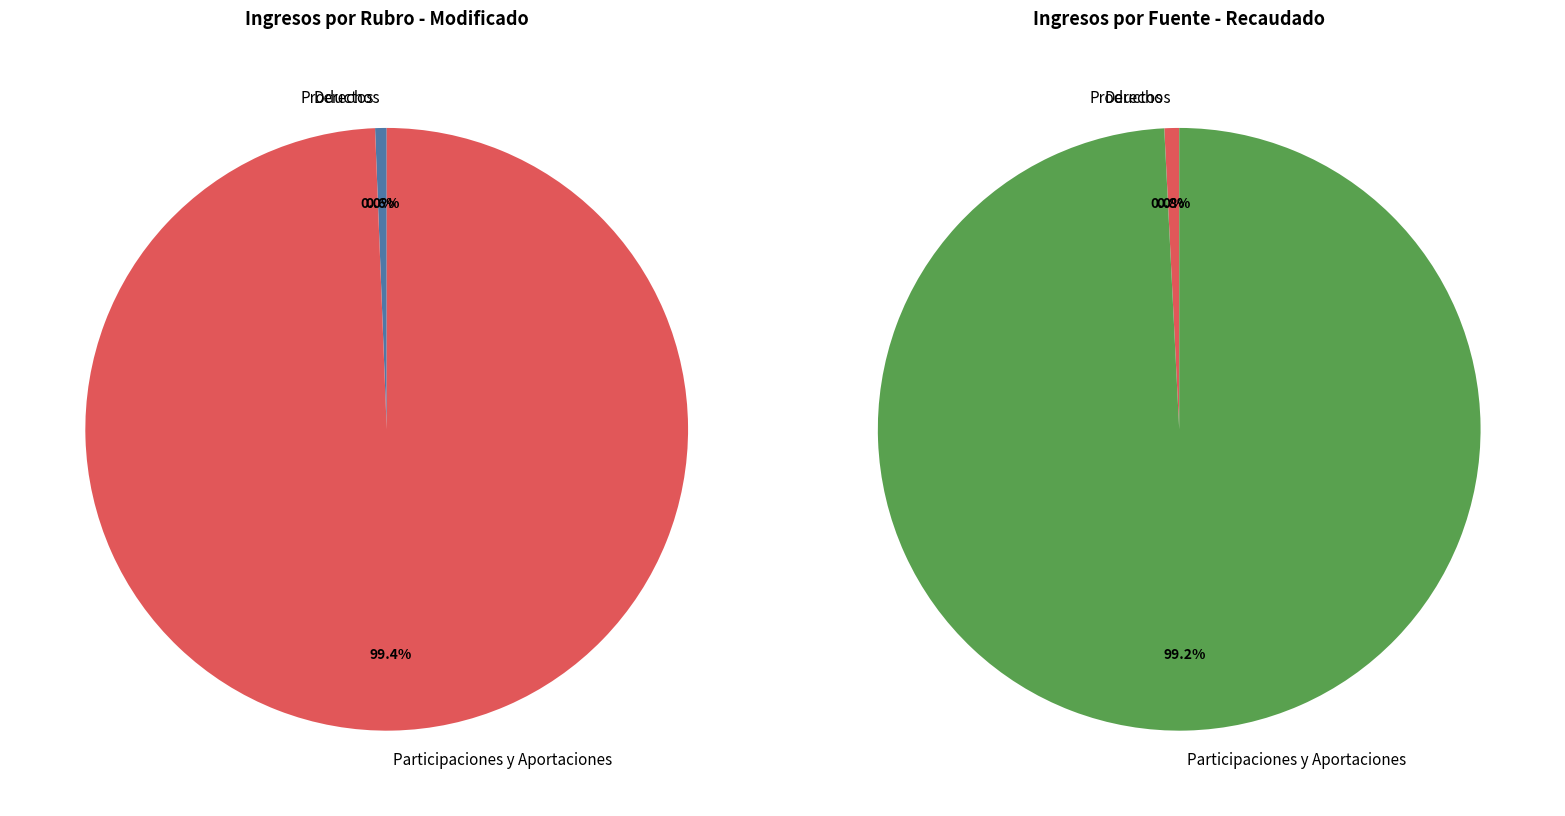

What percentage is the Participaciones y Aportaciones slice, to the nearest percent?

99%